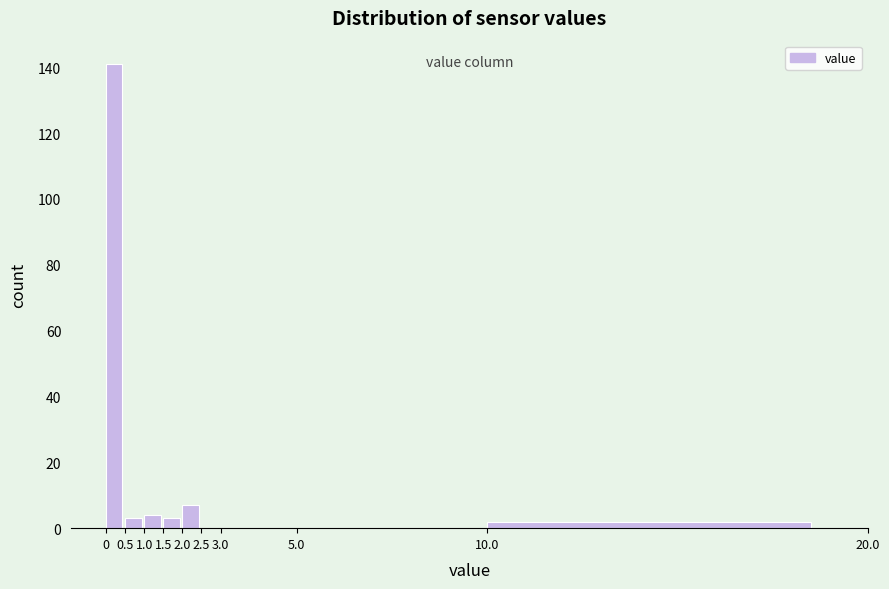

Which range on the x-axis has the tallest bar?

0 to 0.5